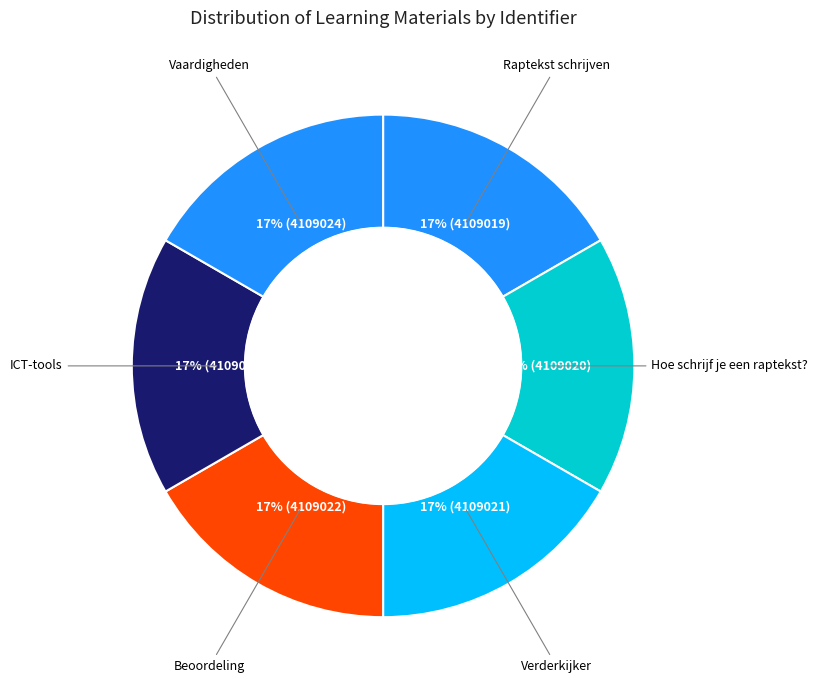

To the nearest percent, what percentage of the pie is Hoe schrijf je een raptekst??

17%